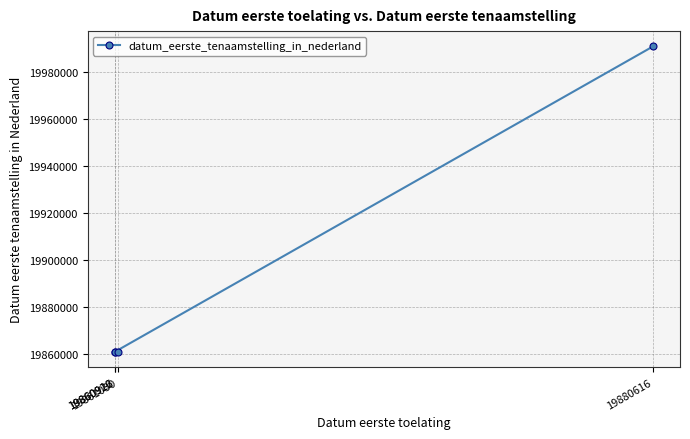

At which category does the chart reach its peak across all series?

19880616